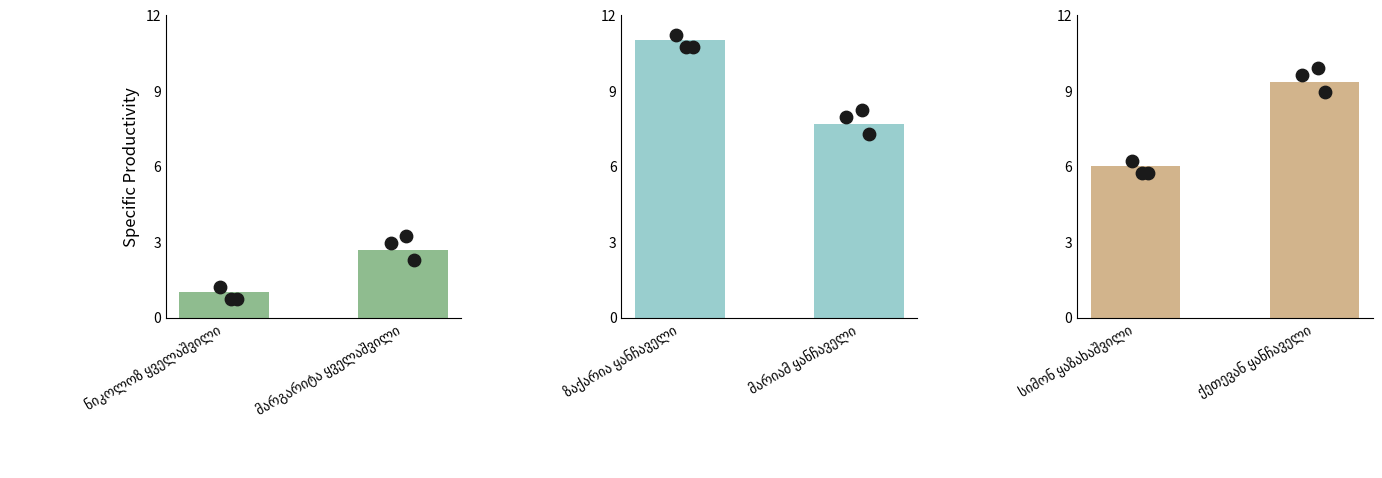

Which series contains the highest Y value?

ზაქარია ყანჩაველი